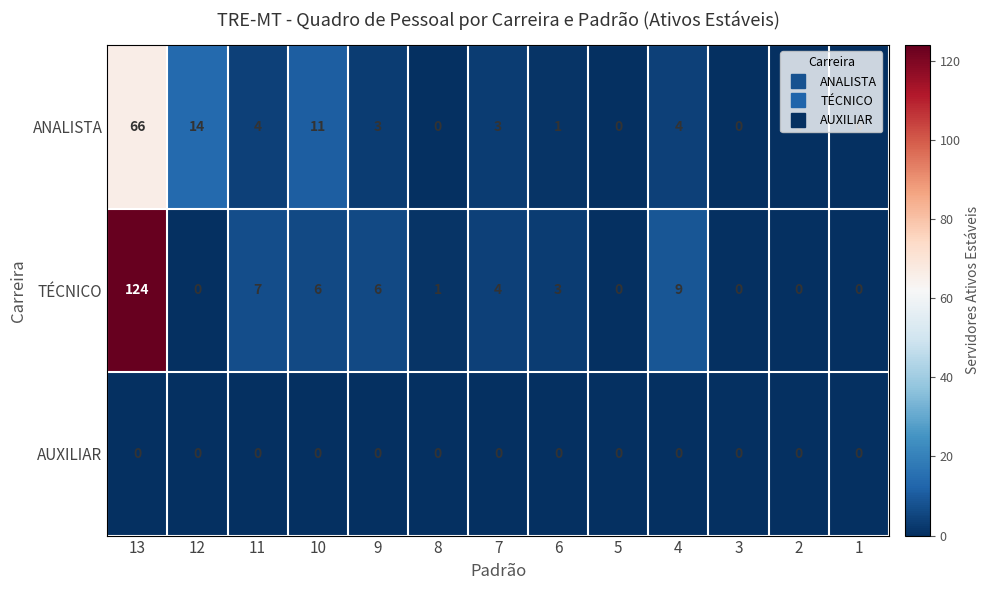

How many data points in TÉCNICO are less than 3?

6